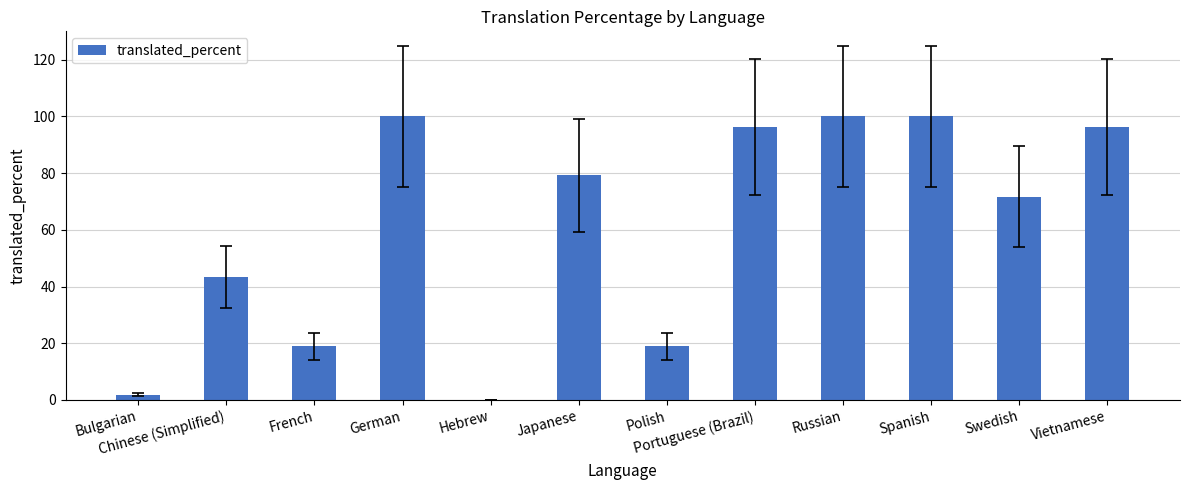

How many positive values are there?

11